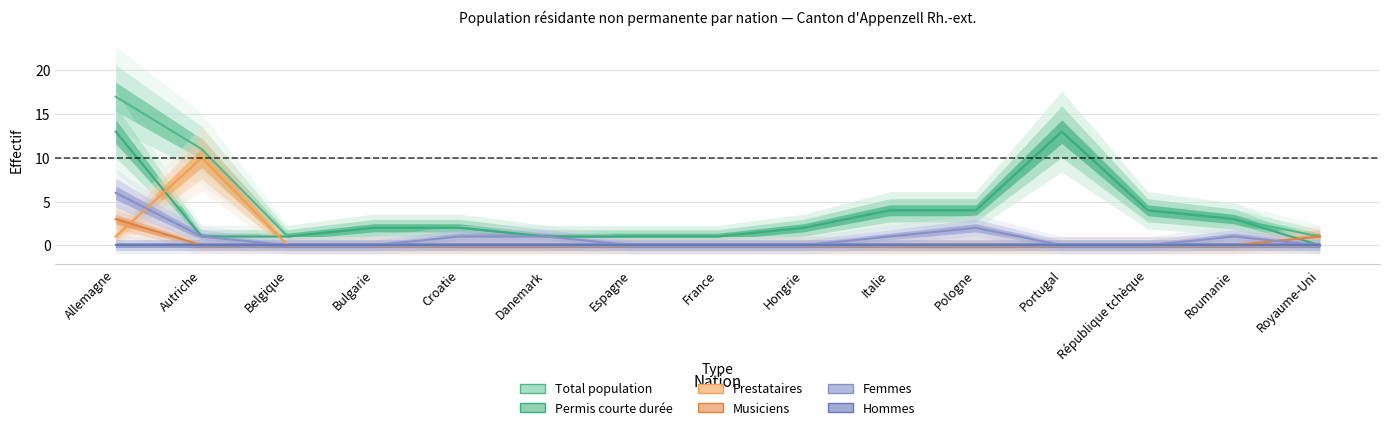

Reading left to right, transcribe all the data shown in this chart.

Total (col_3): 17	11	1	2	2	1	1	1	2	4	4	13	4	3	1
Permis courte durée Total (col_4): 13	1	1	2	2	1	1	1	2	4	4	13	4	3	0
Prestataires Total (col_7): 1	10	0	0	0	0	0	0	0	0	0	0	0	0	0
Musiciens Total (col_10): 3	0	0	0	0	0	0	0	0	0	0	0	0	0	1
Femmes (col_6): 6	1	0	0	1	1	0	0	0	1	2	0	0	1	0
Hommes (col_13): 0	0	0	0	0	0	0	0	0	0	0	0	0	0	0